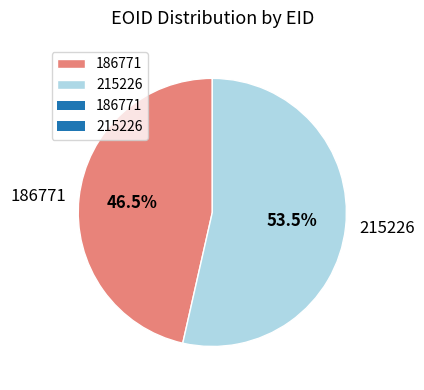

Does 215226 account for over 50% of the chart?

Yes